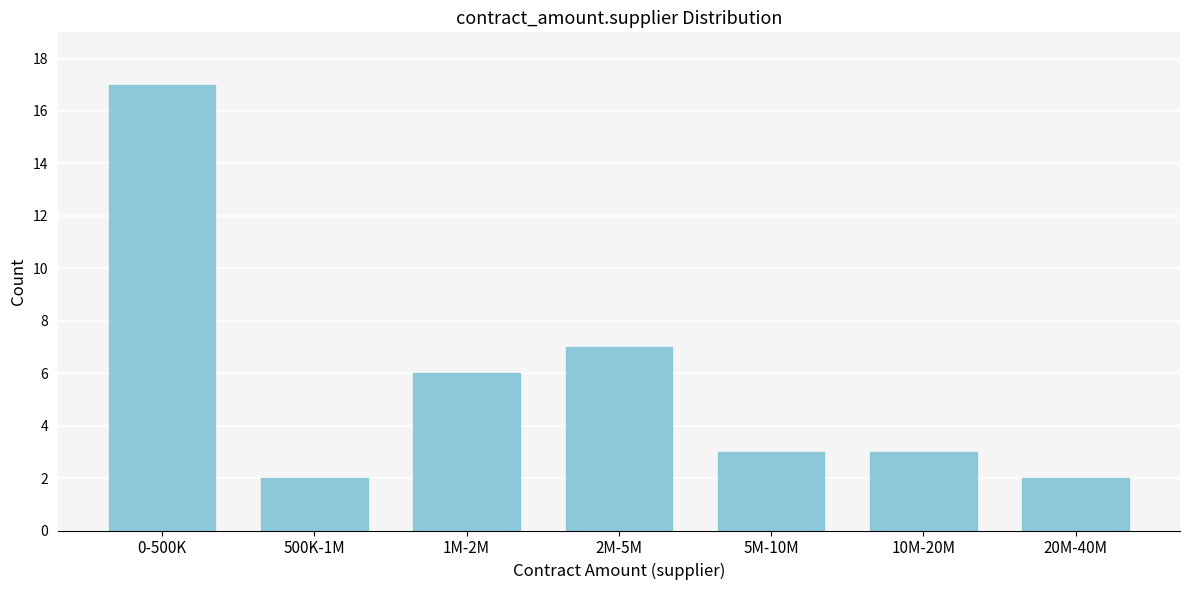

Reading left to right, extract all data points from this chart.

17	2	6	7	3	3	2